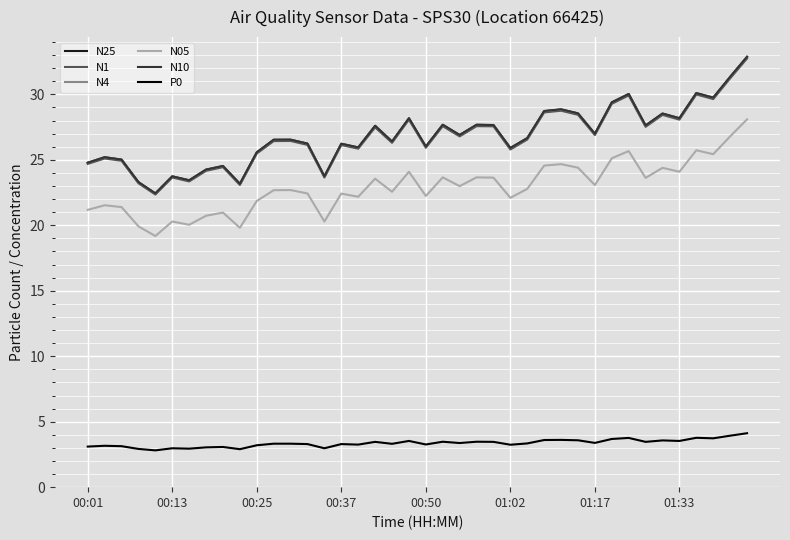

True or false: P0 and N1 cross at least once.

False